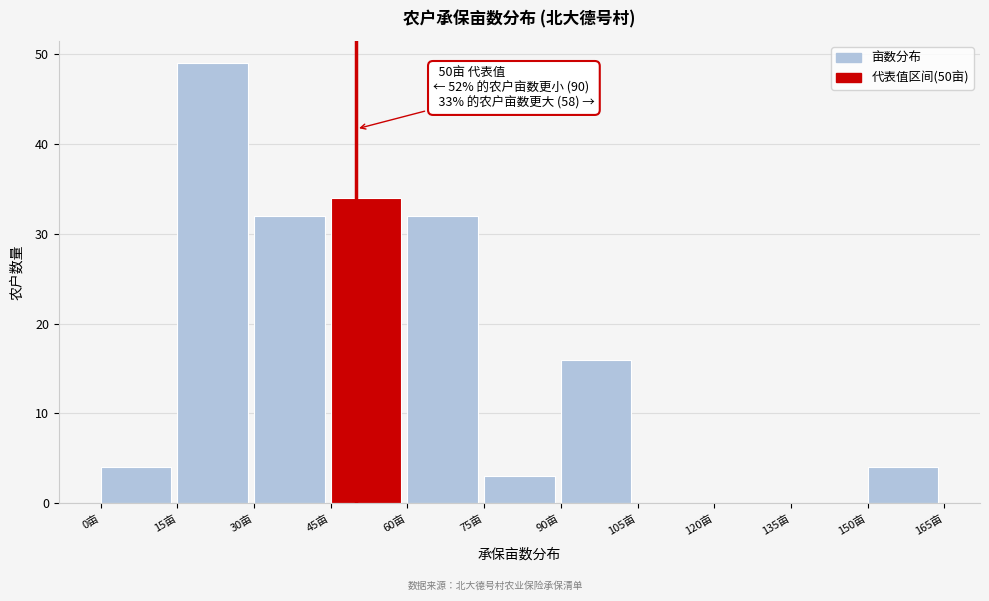

Over which range of the x-axis is the bar tallest?

15 to 30